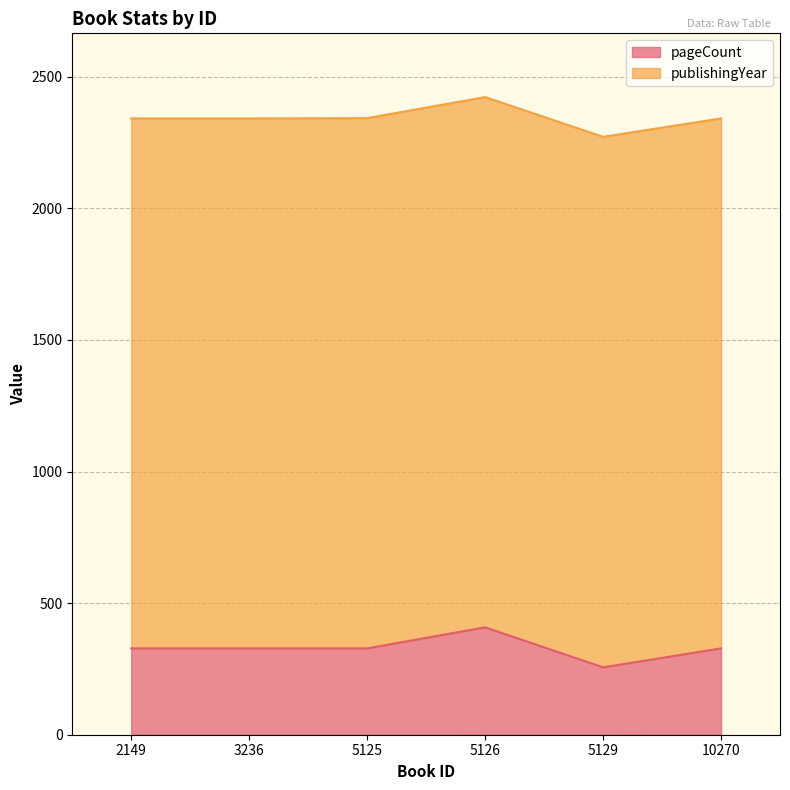

How many points are lower than both their immediate neighbors (excluding endpoints)?

1